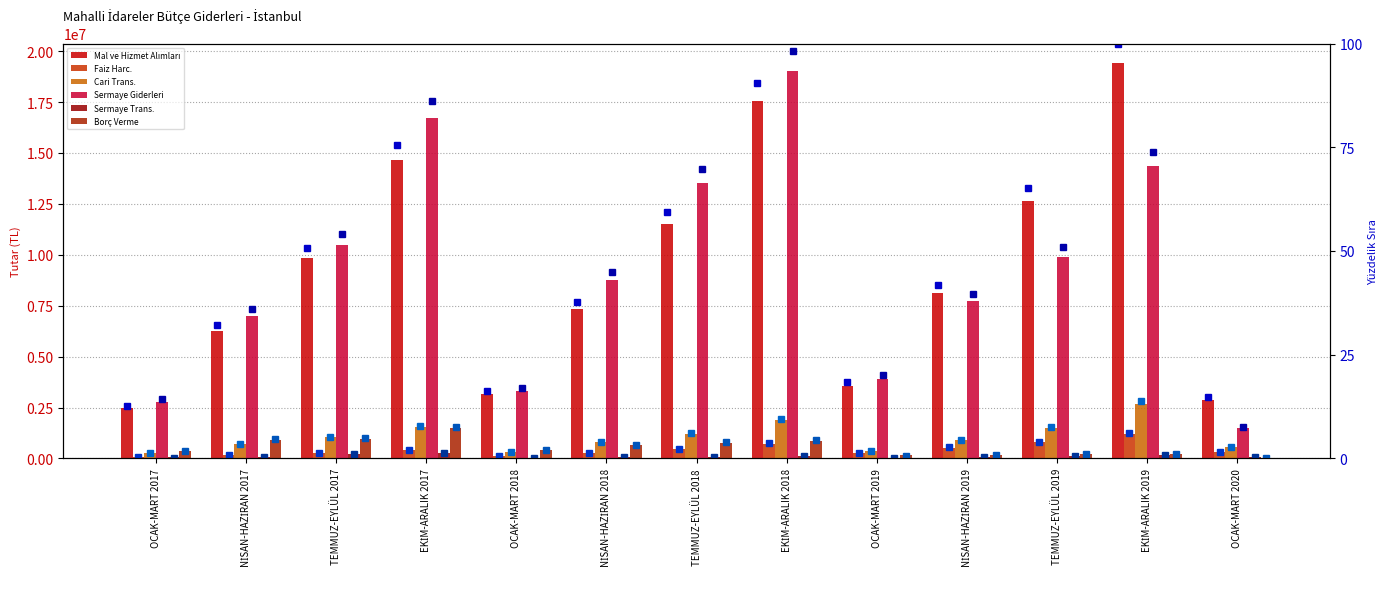

At which label does Sermaye Giderleri reach its minimum?

OCAK-MART 2020